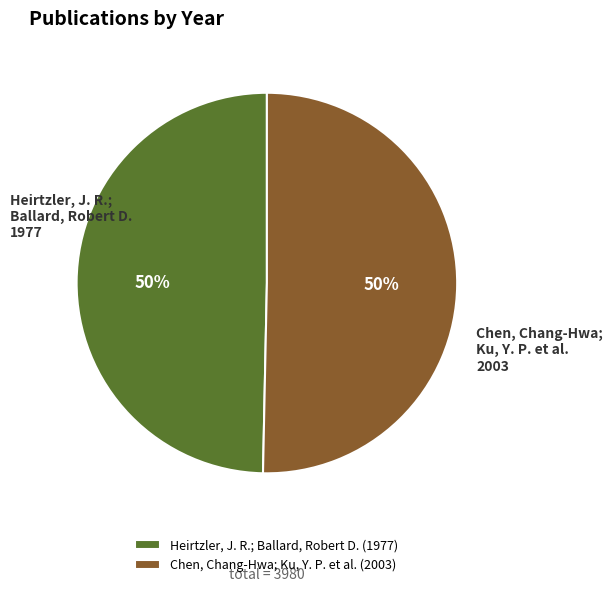

To the nearest percent, what is the average slice percentage?

50%